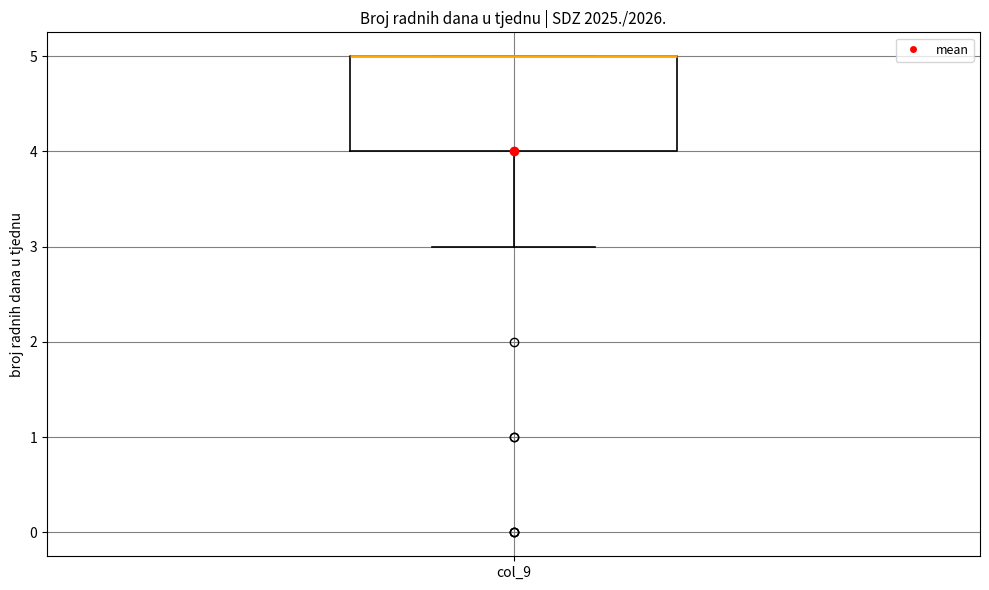

Transcribe this box plot: give where the median line is, the range the box spans, and where the two whiskers end, as read against the y-axis. The values are not printed on the chart, so give them approximately, as read against the axis.

median 5 (drawn on the box's upper edge), box 4 to 5, whiskers 3 to 5